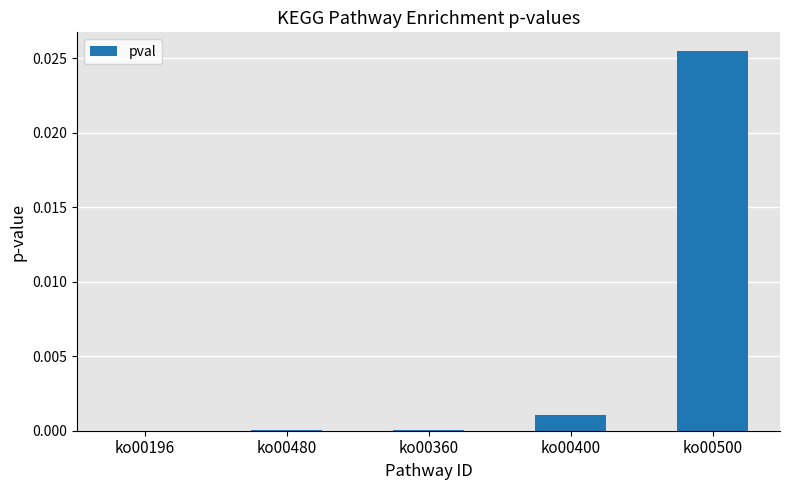

True or false: the data shows 0.0 at ko00196.

True